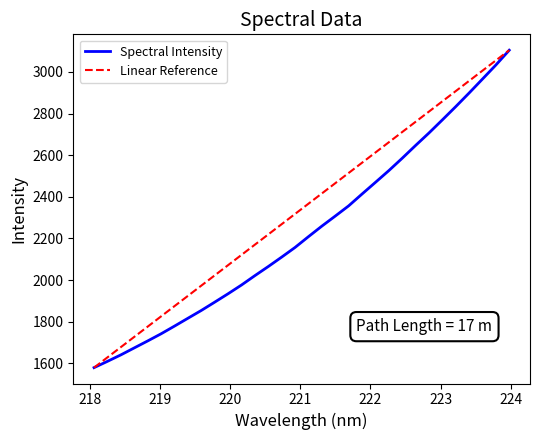

Reading left to right, extract all data points from this chart.

218.0596=1579.6	218.2508=1609.8	218.442=1640.8	218.6332=1674.3	218.8244=1707.8	219.0156=1742.1	219.2067=1779.0	219.3979=1816.6	219.589=1854.2	219.7801=1894.1	219.9712=1934.5	220.1623=1976.4	220.3533=2021.4	220.5444=2065.2	220.7354=2110.5	220.9264=2156.9	221.1174=2208.7	221.3083=2259.2	221.4993=2307.5	221.6902=2356.5	221.8812=2413.4	222.0721=2469.4	222.263=2525.8	222.4538=2585.2	222.6447=2646.6	222.8355=2706.6	223.0264=2769.4	223.2172=2833.1	223.408=2898.5	223.5987=2965.6	223.7895=3032.9	223.9802=3104.1